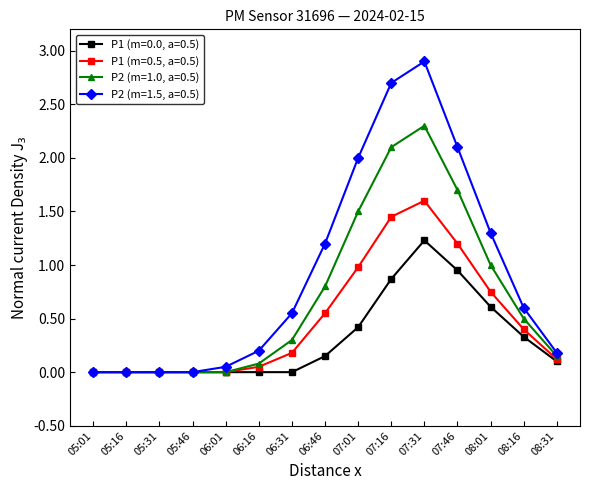

What is the label of the 13th point from the right?

05:31